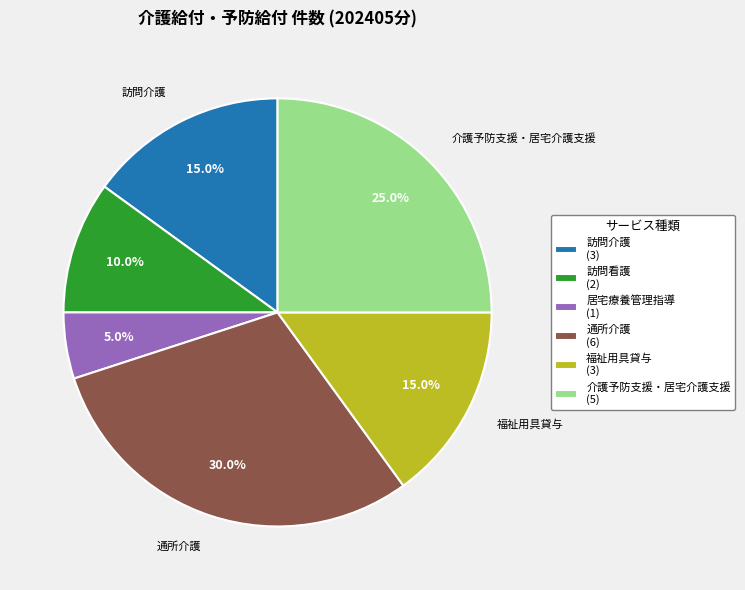

To the nearest percent, what is the average slice percentage?

17%